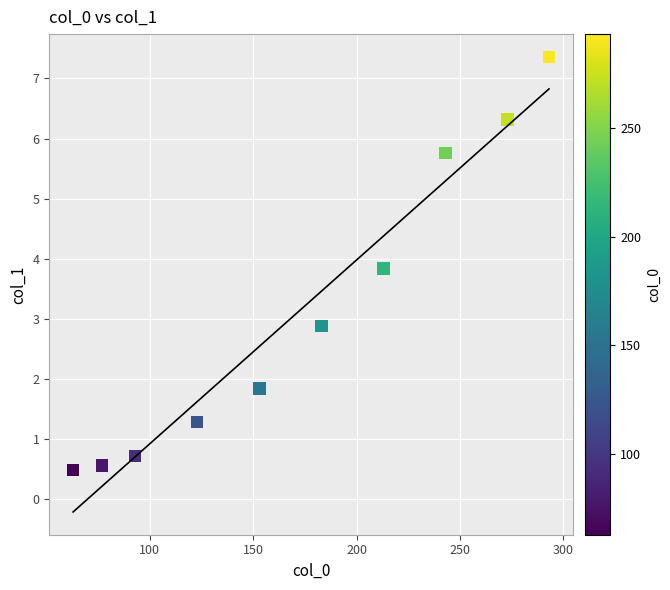

What is the range of Y values (max minus min)?

6.9